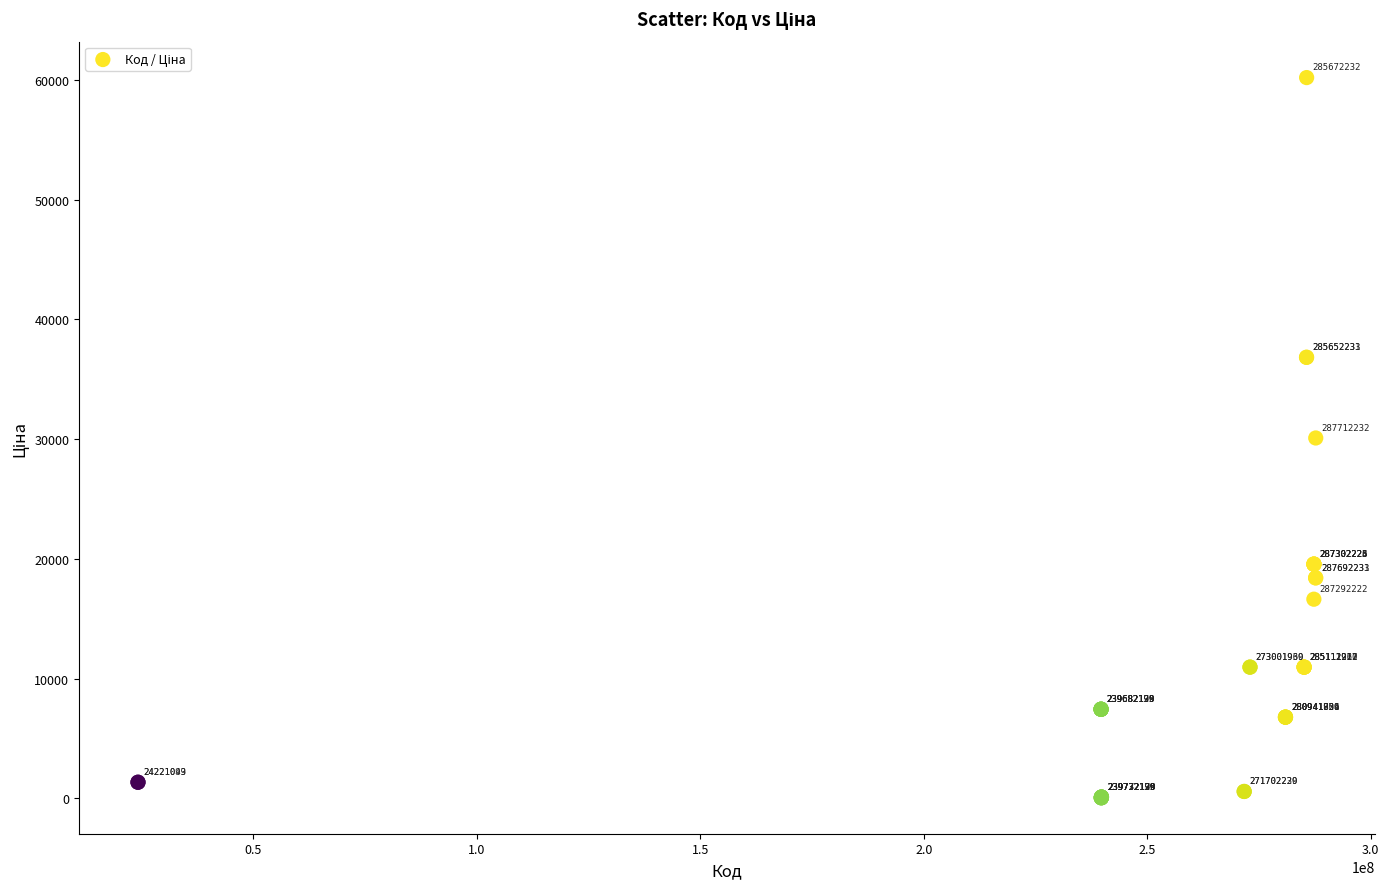

What Y value in the scatter plot is closest to 30130?

30102.8